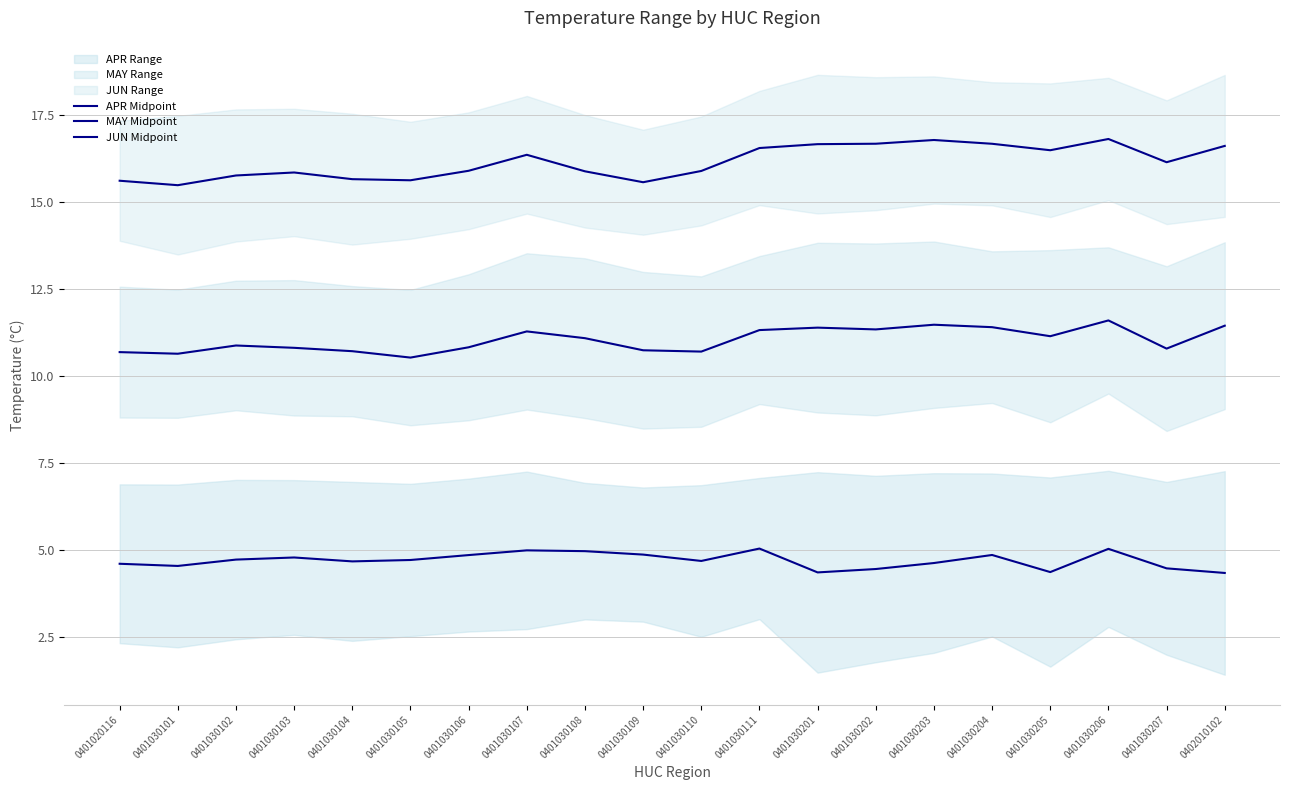

True or false: MAY Midpoint and JUN Midpoint intersect in this chart.

False